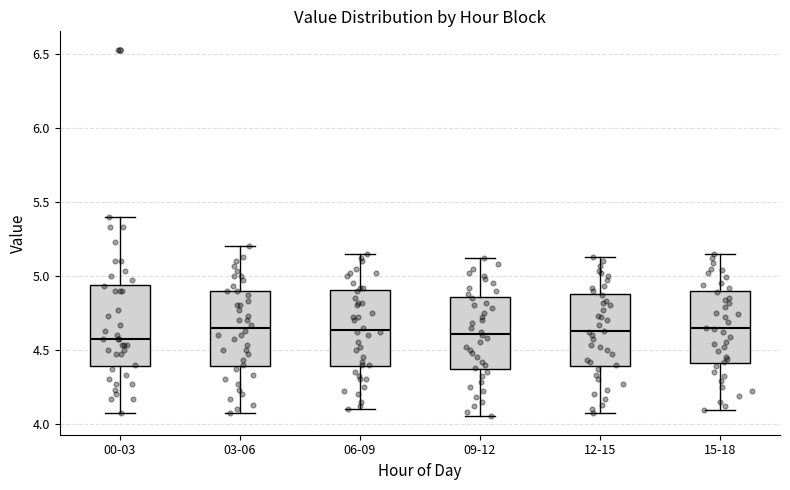

Where does the median line of the box for 06-09 sit on the y-axis? The values are not printed on the chart, so give them approximately, as read against the axis.

4.65